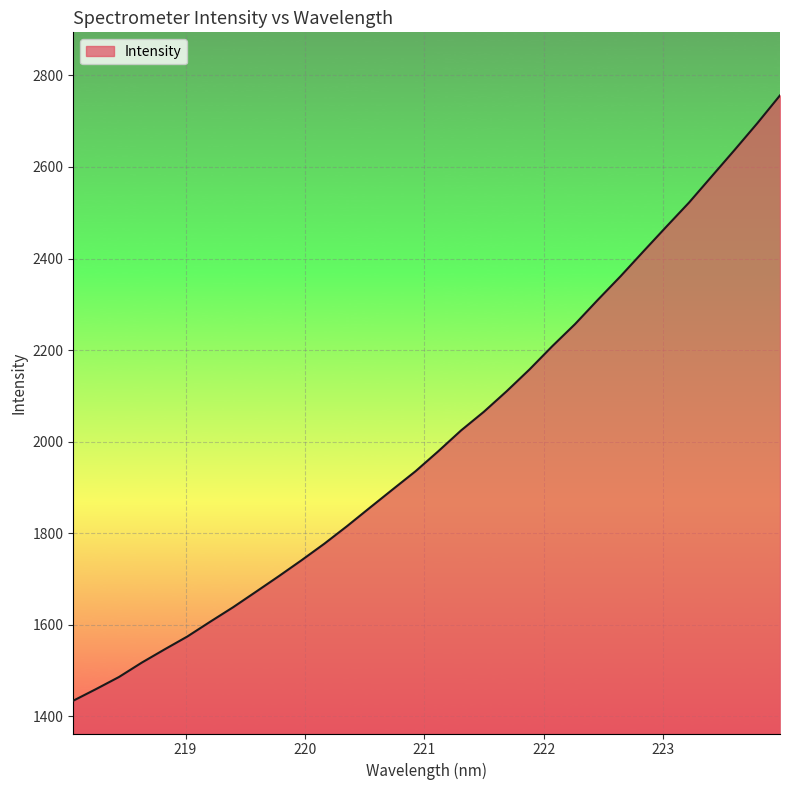

What is the difference between the maximum and minimum values?

1322.8